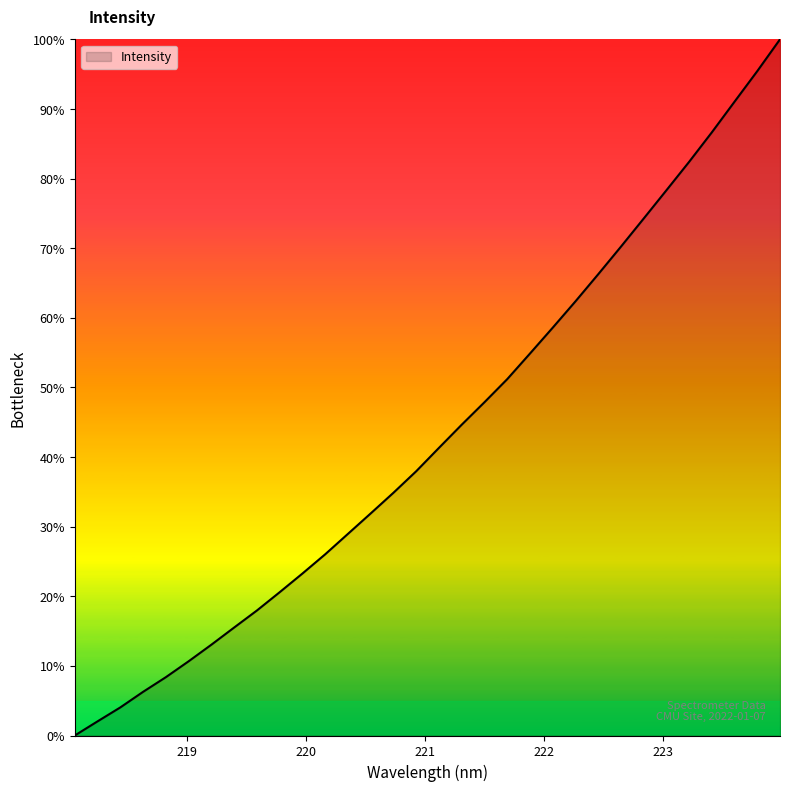

What is the maximum value shown in the chart?

100.0